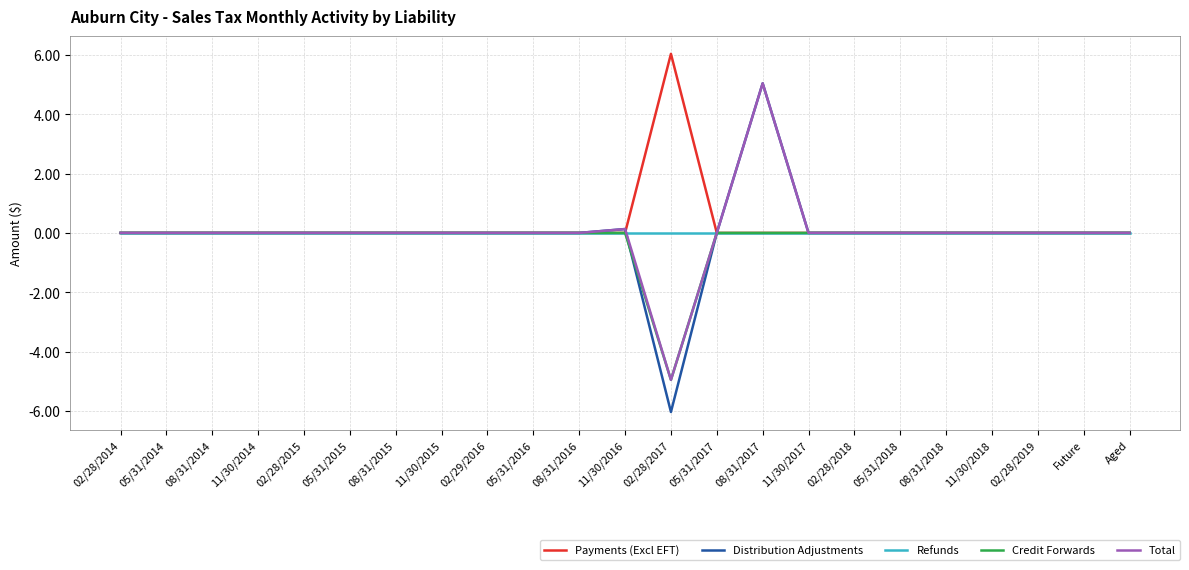

The value of Credit Forwards at 05/31/2014 is -2.4. True or false?

False